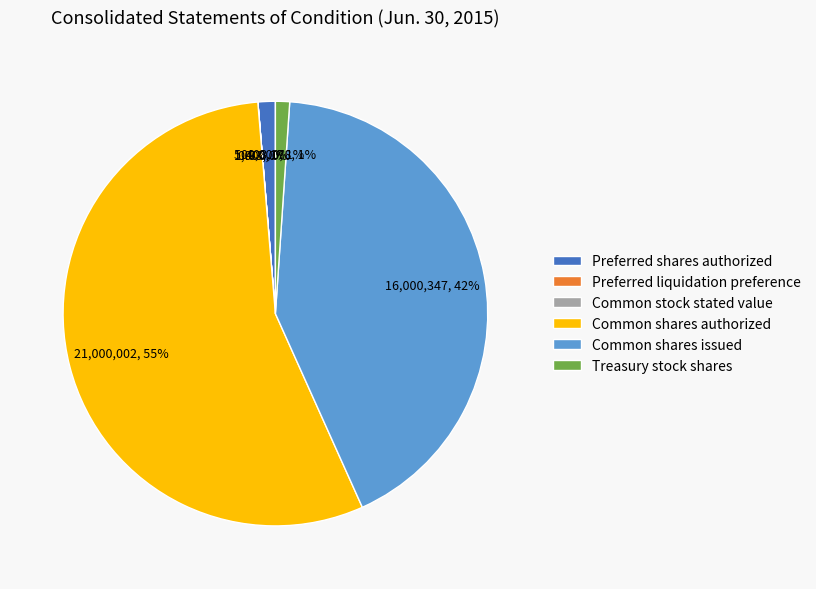

What is the ratio of the value at Common shares authorized to the value at Common shares issued?

1.3